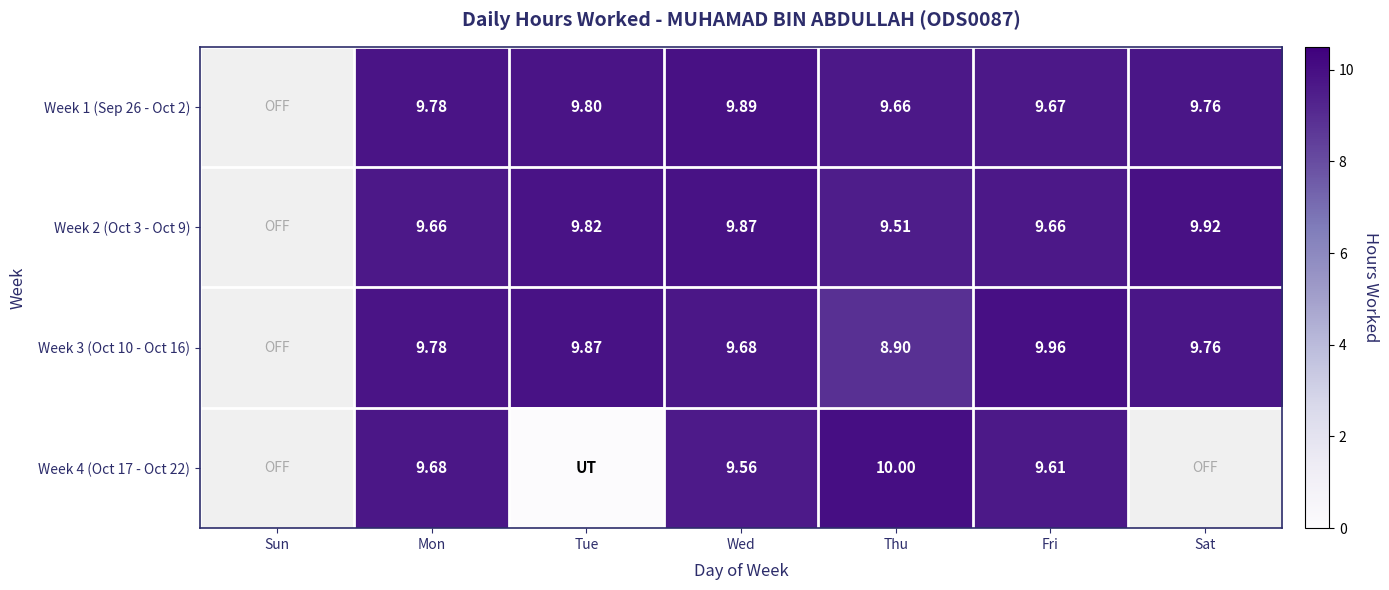

The Week 1 (Sep 26 - Oct 2) series shows 5.1 at Fri. True or false?

False